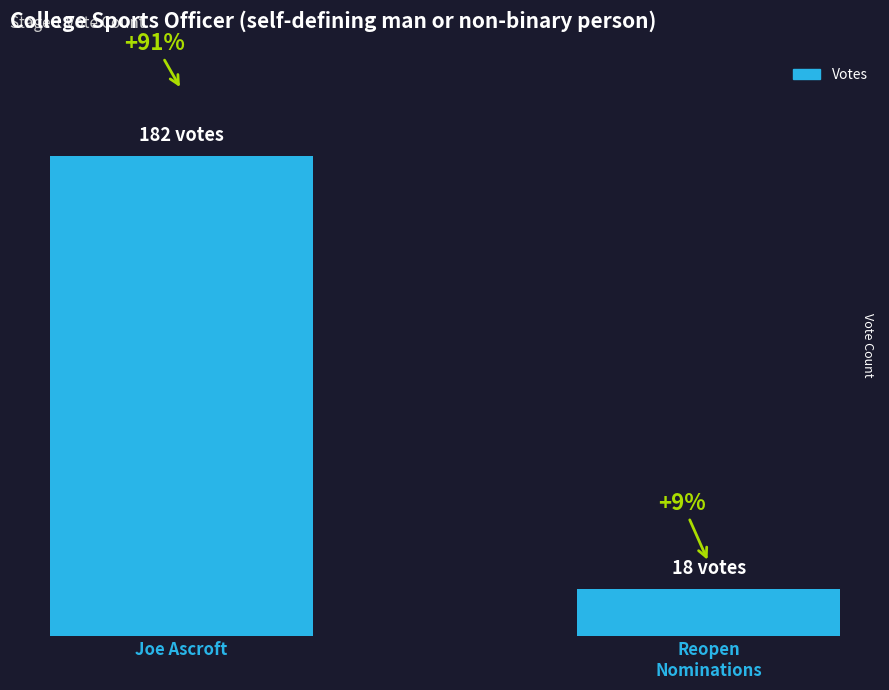

Rank the categories by value from highest to lowest.

Joe Ascroft, Reopen
Nominations